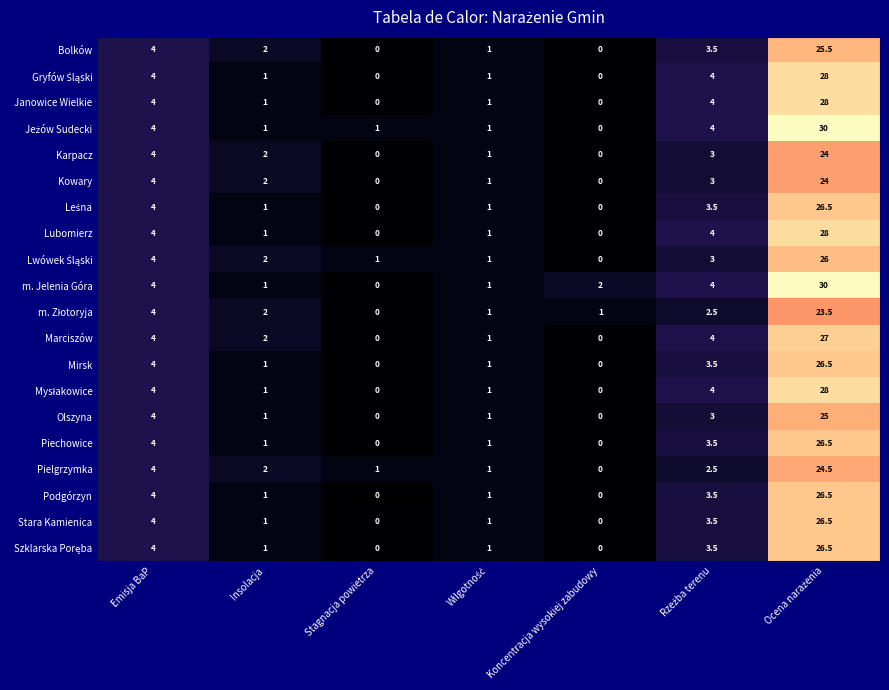

How many data points does each series have?

7